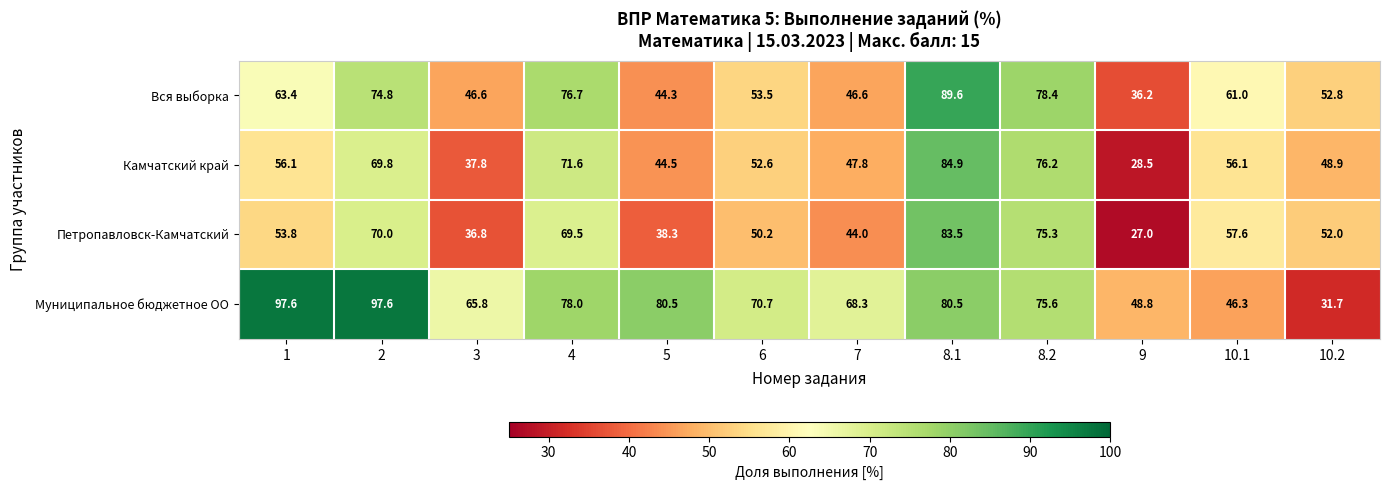

True or false: Камчатский край has a value of 16.9 at 10.2.

False